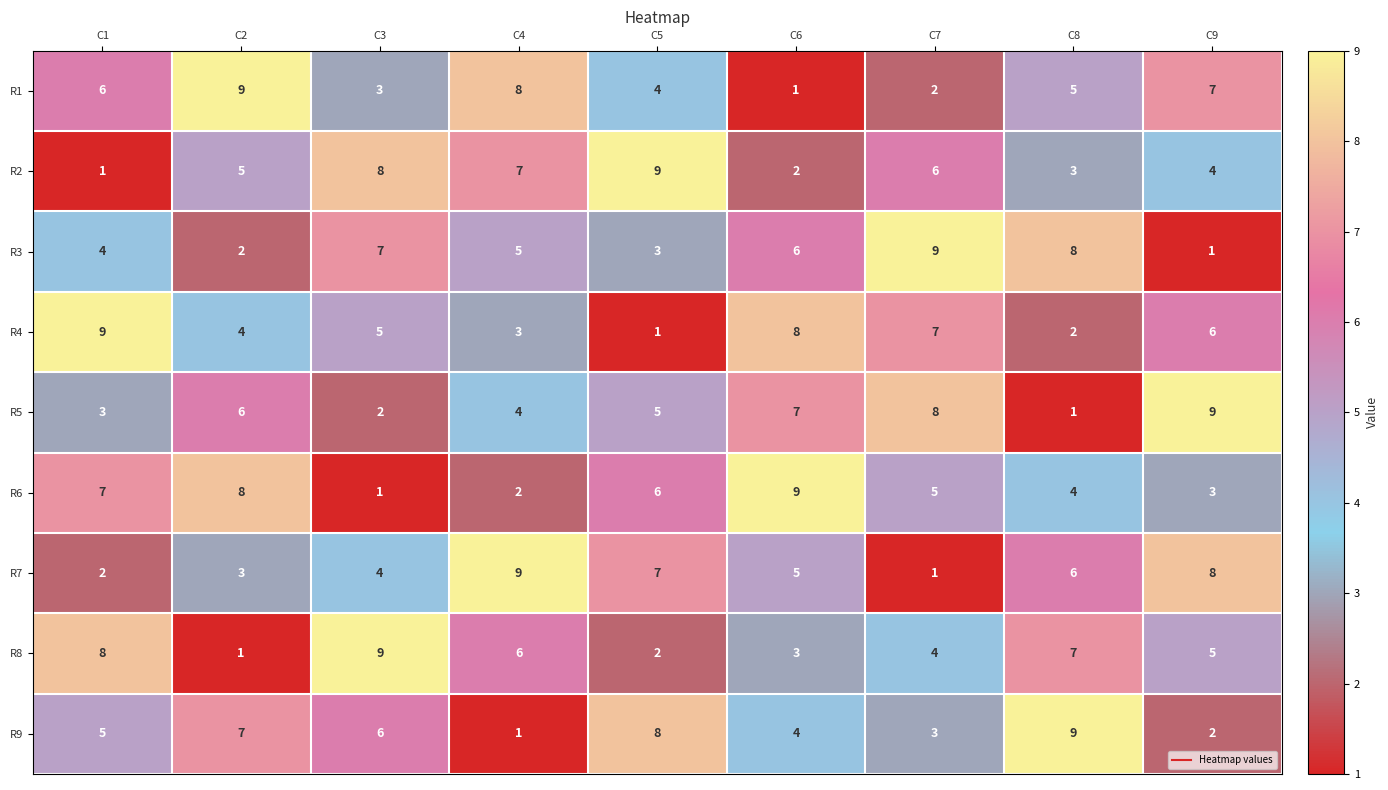

The value of R6 at C2 is 13. True or false?

False